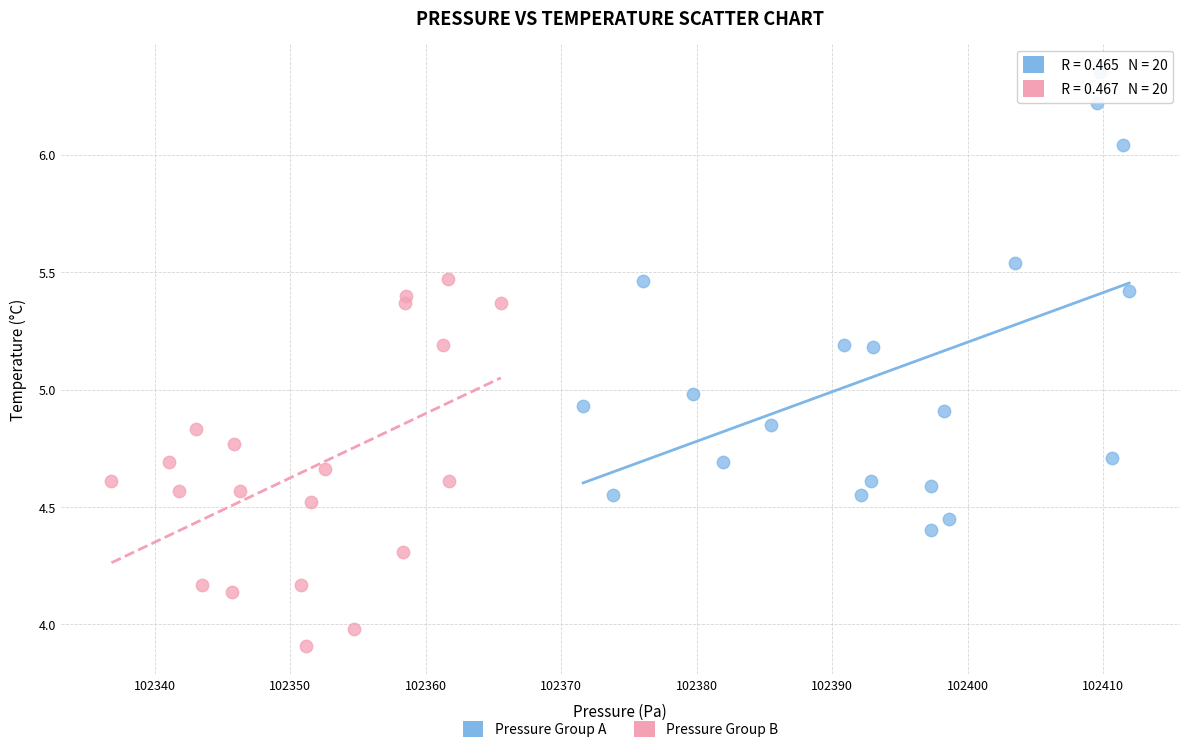

Which series reaches the maximum Y coordinate?

Pressure Group A